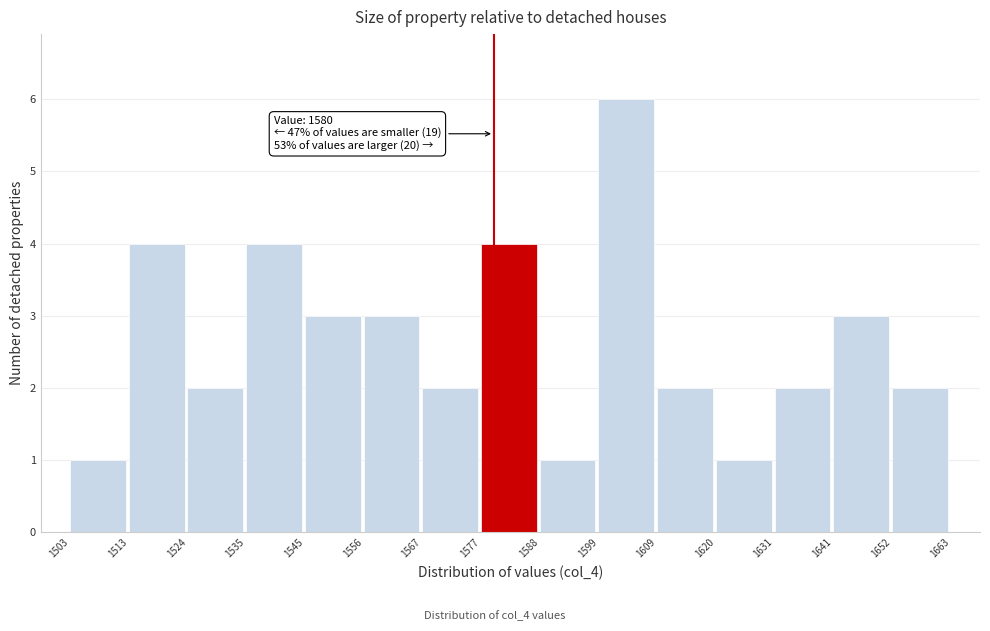

Over which range of the x-axis is the bar tallest?

1599 to 1609